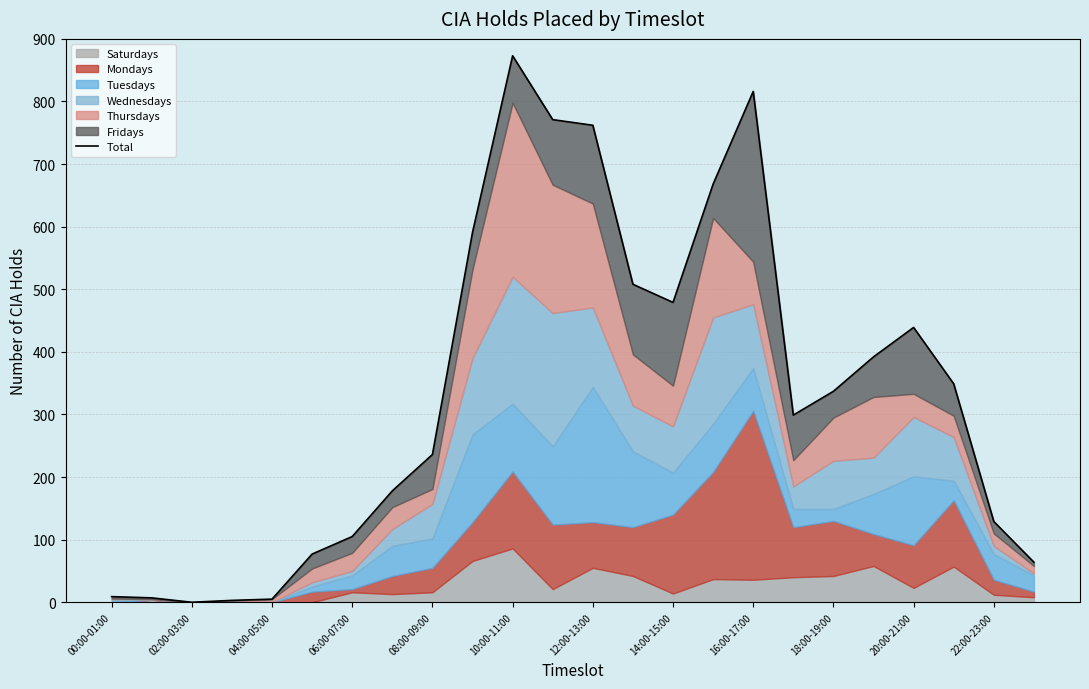

Is it true that the value at 12:00-13:00 is 1128?

False